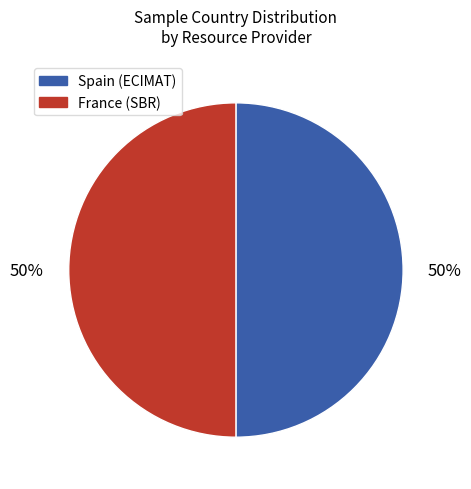

How many segments does this pie chart have?

2